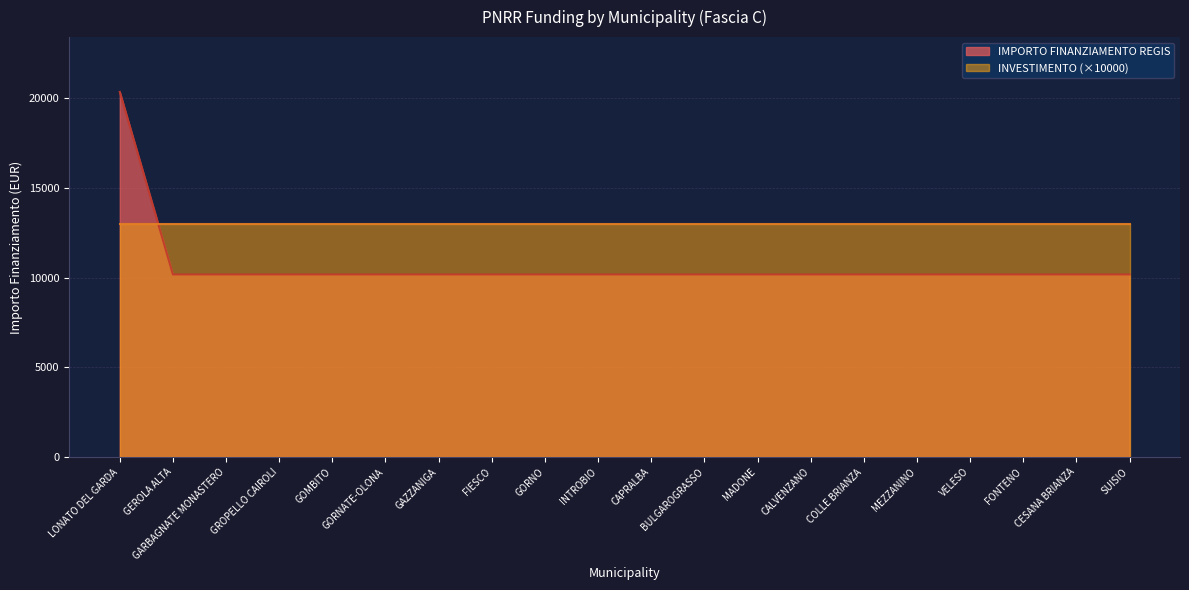

Does the chart display data point markers on the line(s)?

No